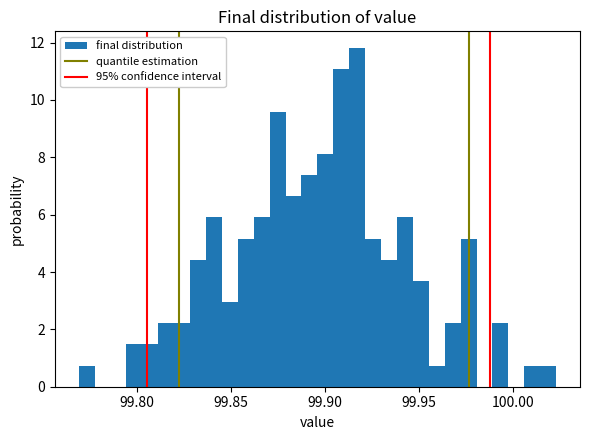

Around what value on the x-axis is the tallest bar? Give the approximate position of its centre, as read against the axis.

99.915